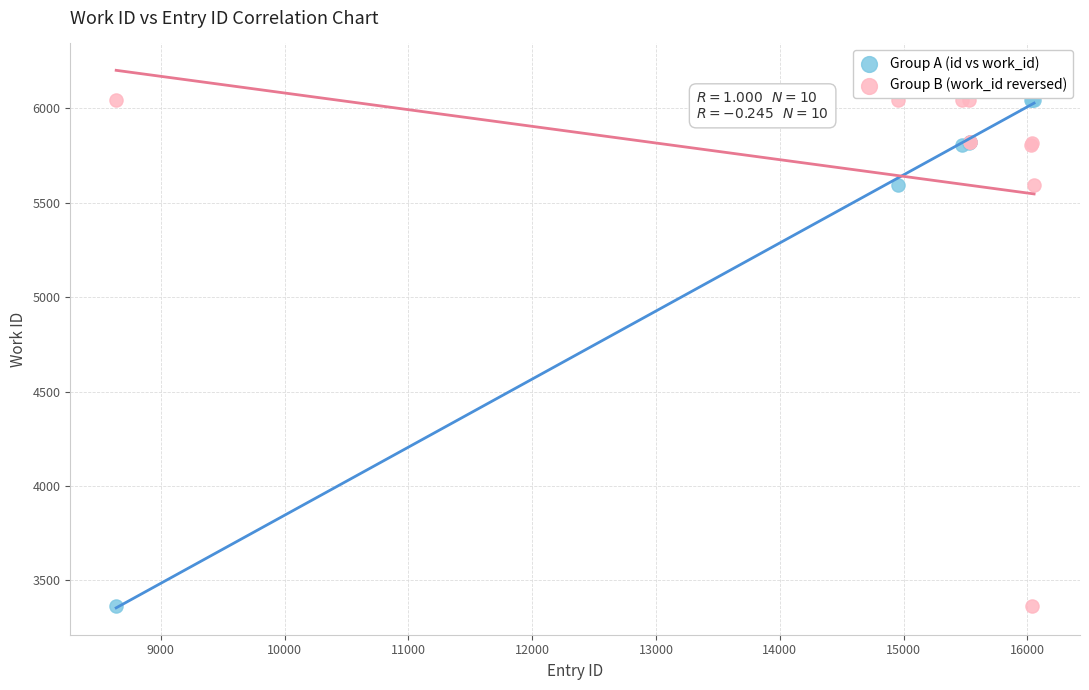

What is the X range (max minus min) for the scatter plot?

7416